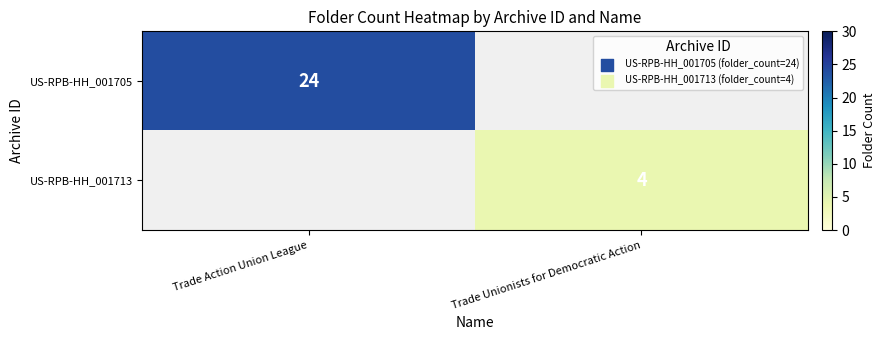

The value of US-RPB-HH_001705 at Trade Action Union League is 24. True or false?

True